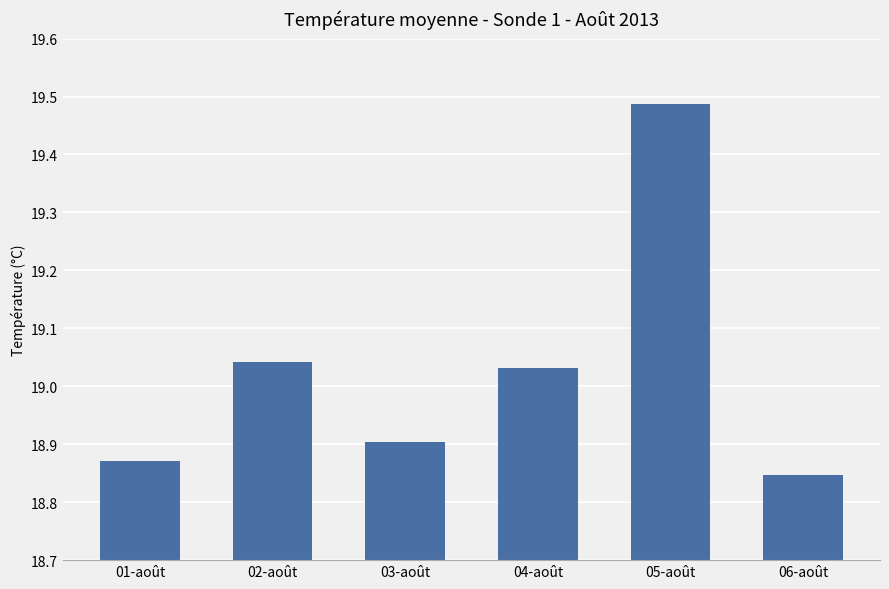

What is the sum of all values?

114.2